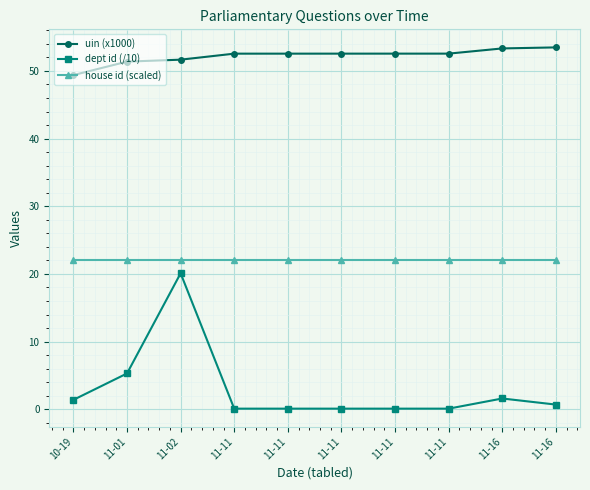

True or false: uin (x1000) has more than 1 points higher than both neighbors.

False